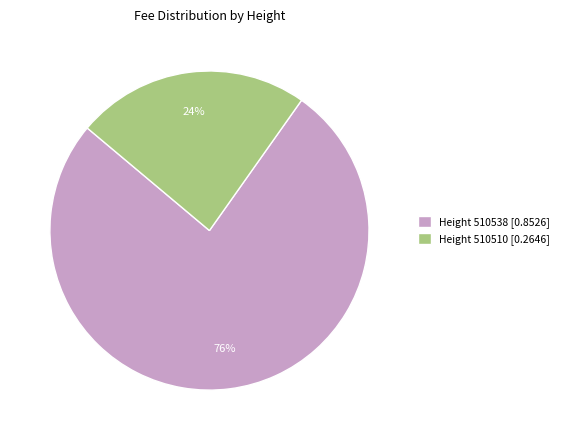

True or false: Height 510510 [0.2646] accounts for 24% of the total.

True